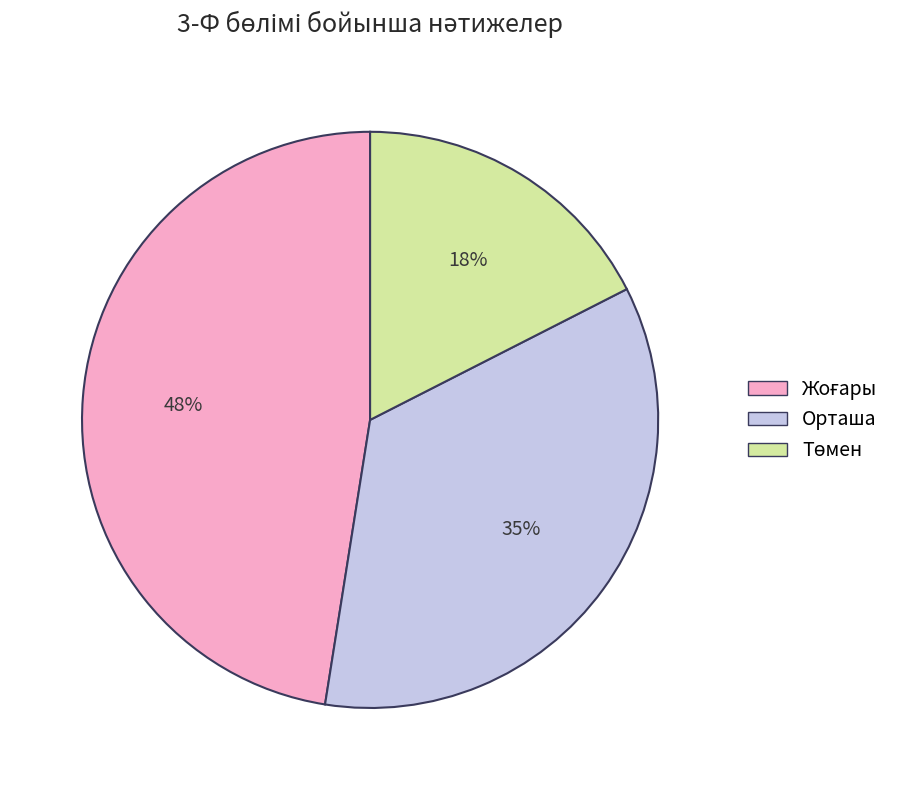

To the nearest percent, what is the average slice percentage?

33%